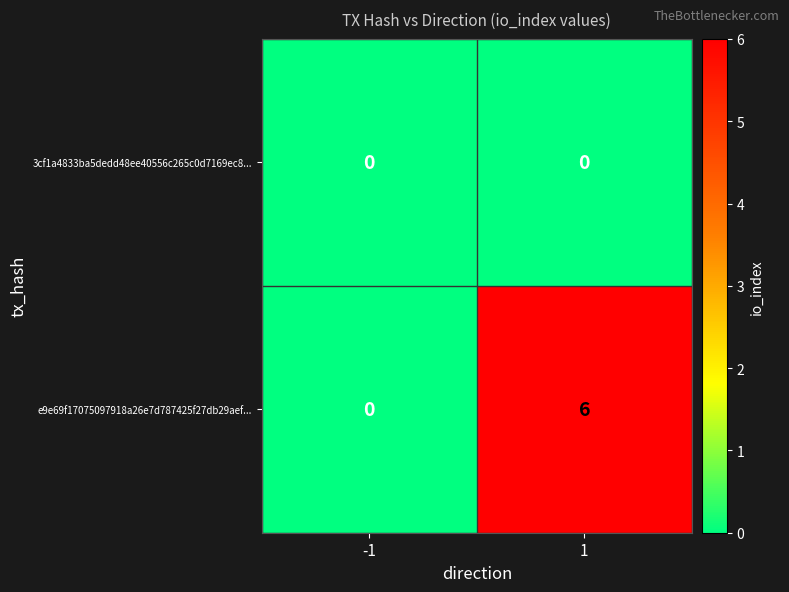

Rank the series at 1 from highest to lowest value.

e9e69f17075097918a26e7d787425f27db29aef..., 3cf1a4833ba5dedd48ee40556c265c0d7169ec8...